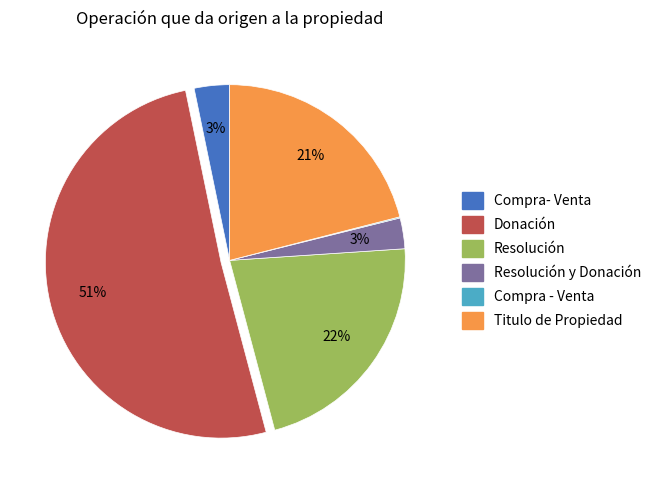

To the nearest percent, what is the average slice percentage?

17%